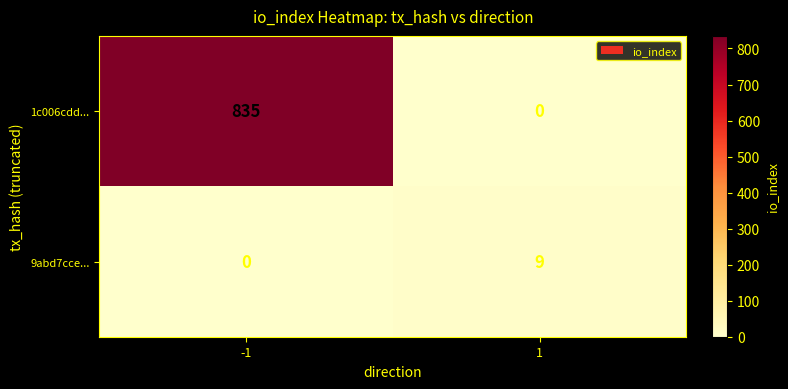

How many positive values does the 1c006cdd... series have?

1